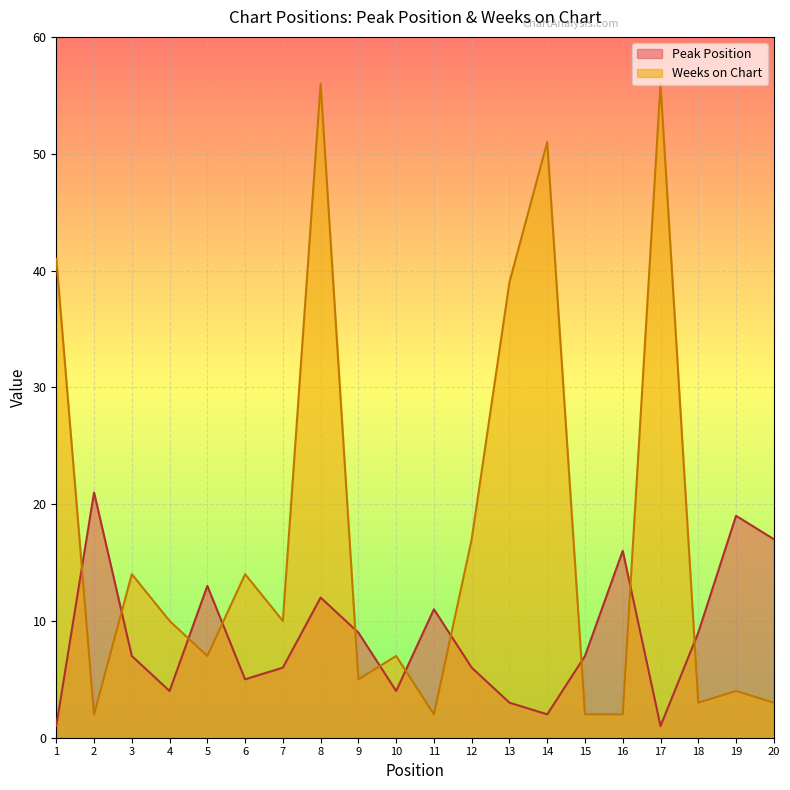

At which category does the chart reach its peak across all series?

8